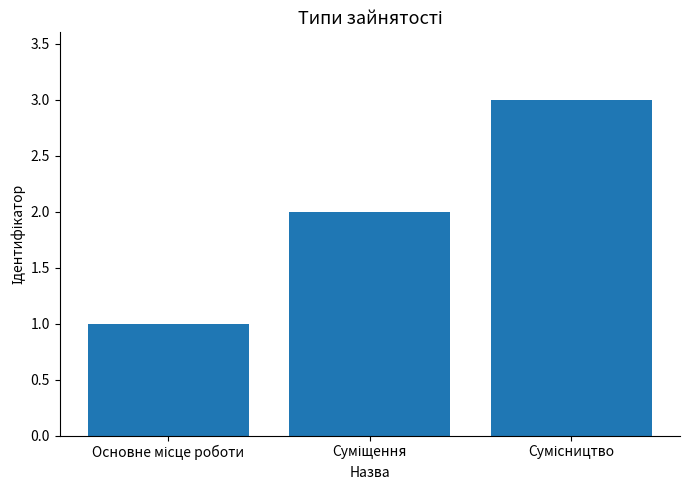

What is the greatest value displayed?

3